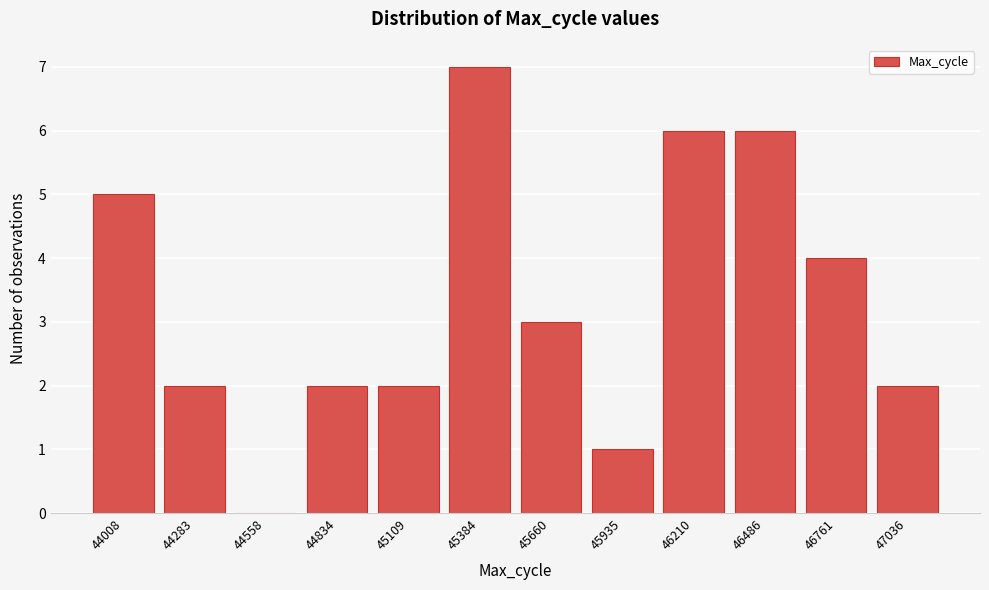

Reading left to right, list all the values displayed in this chart.

44008=5	44283=2	44558=0	44834=2	45109=2	45384=7	45660=3	45935=1	46210=6	46486=6	46761=4	47036=2